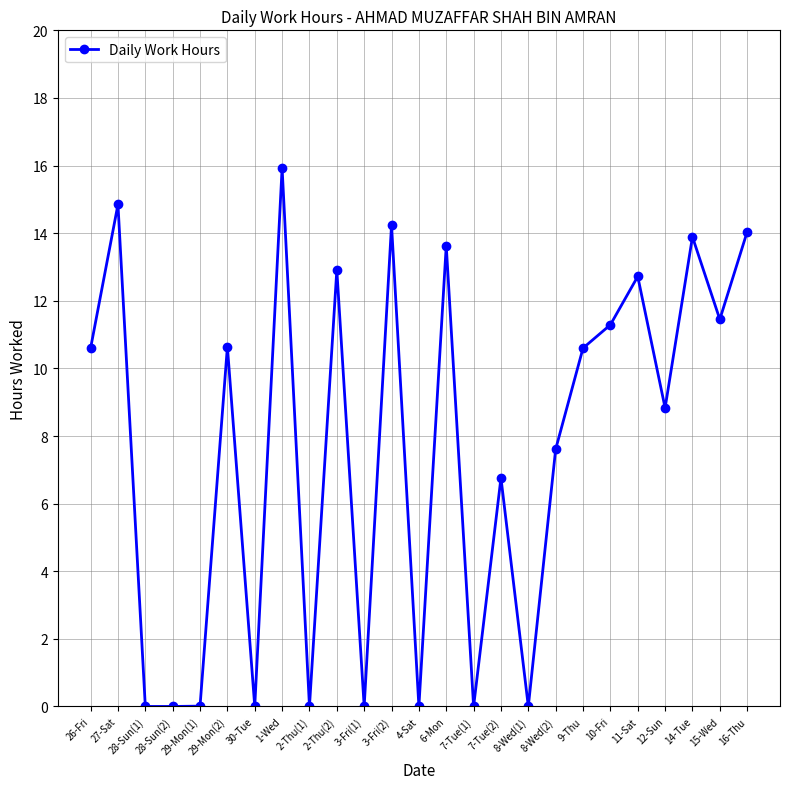

What is the value of the 1st point from the left?

10.6